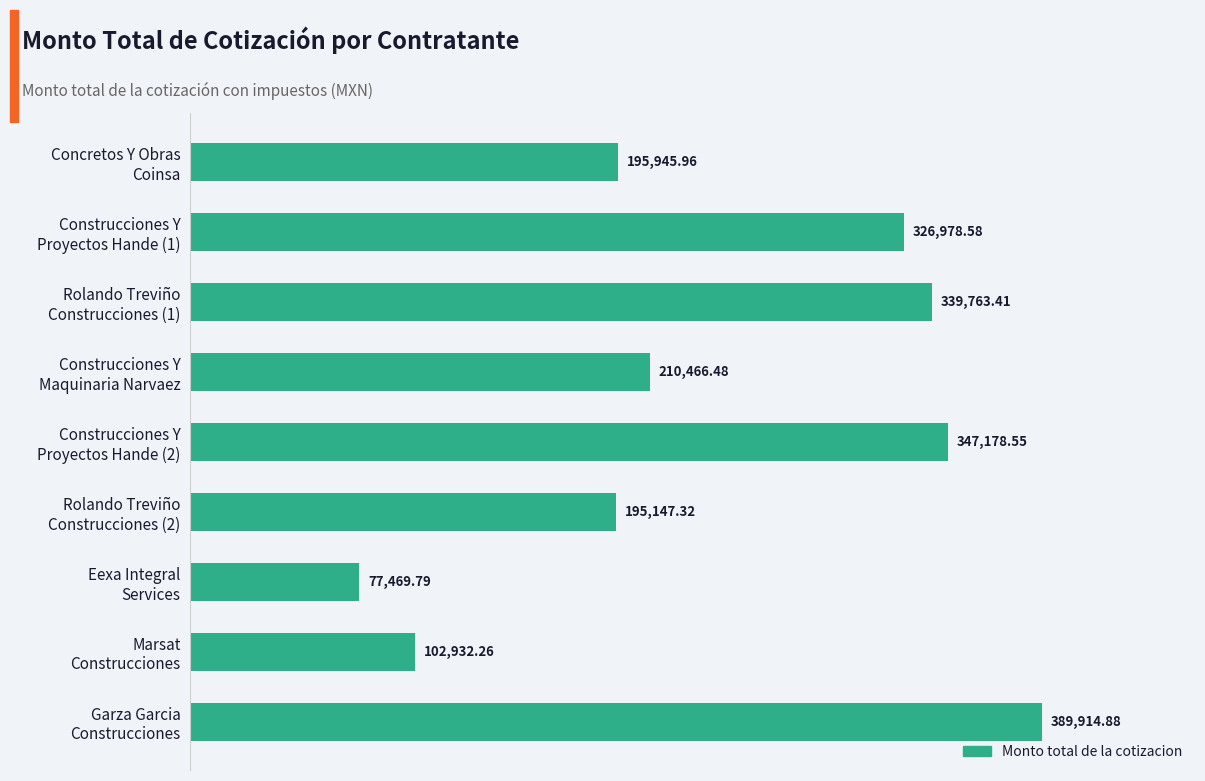

What is the sum of all values?

2185797.2